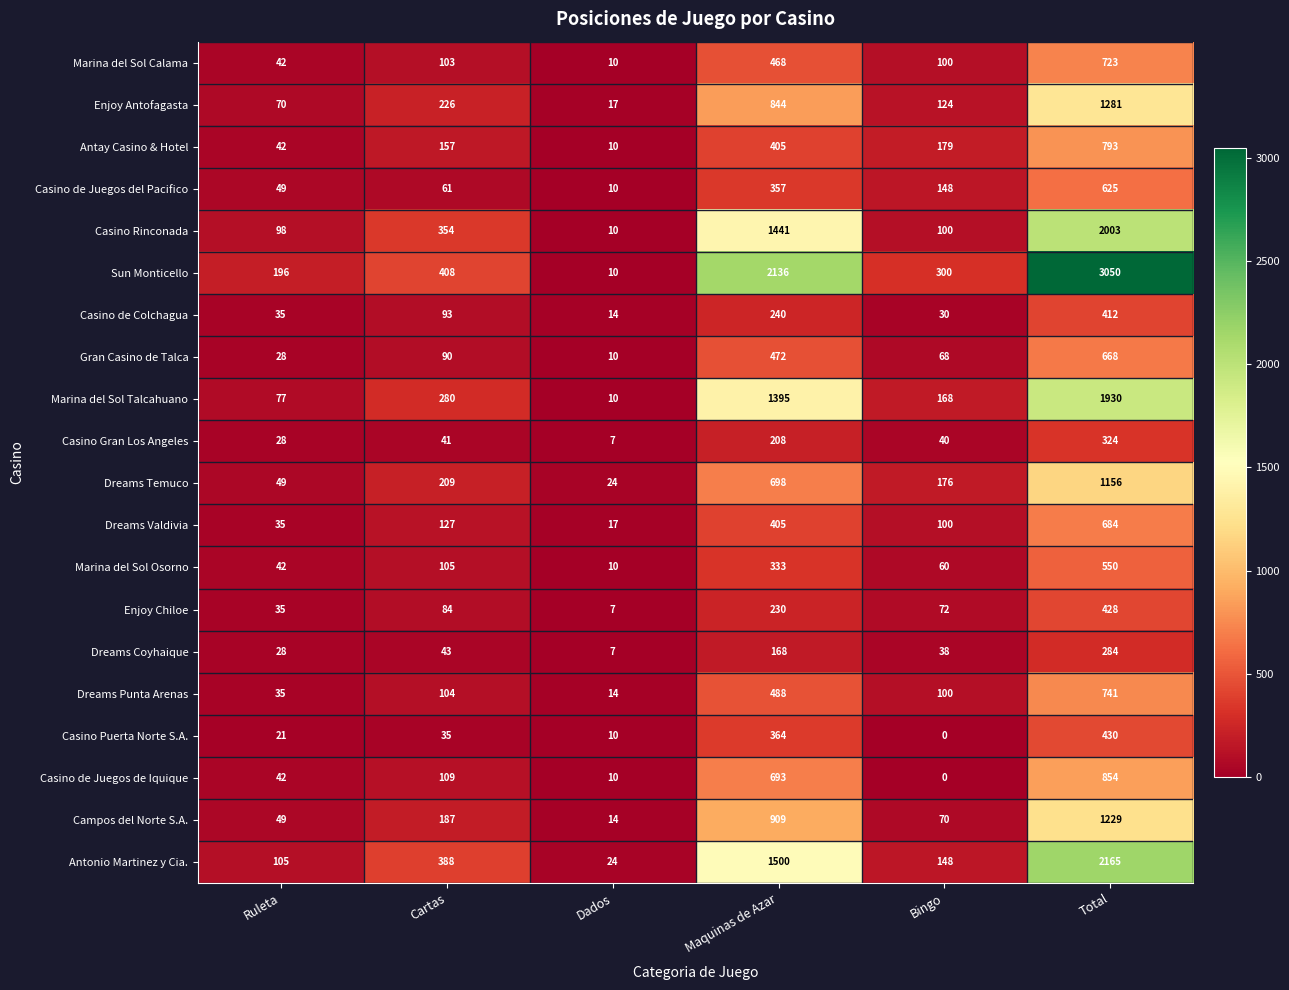

Read the Enjoy Chiloe value at Cartas.

84